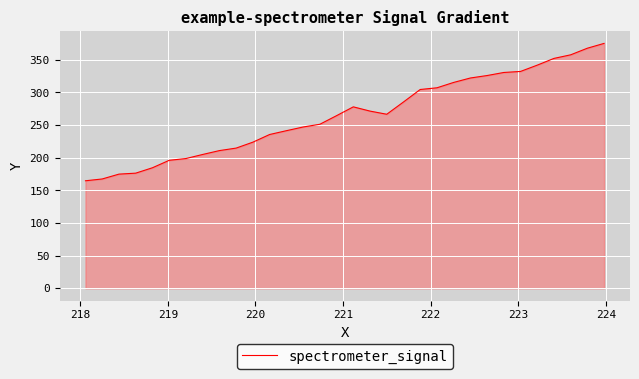

Count the number of categories in the chart.

32